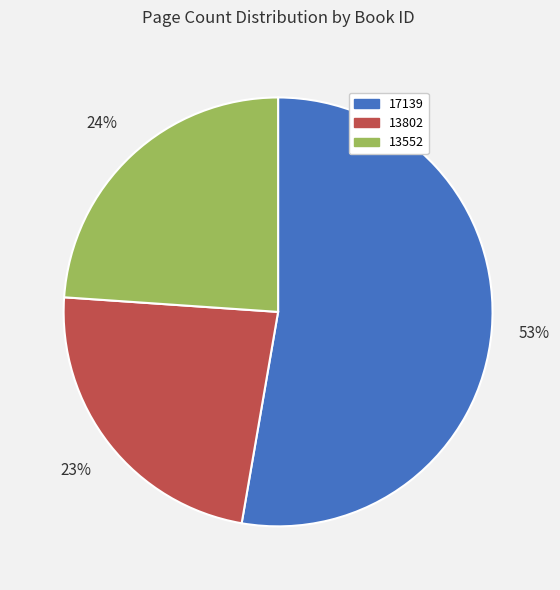

The 17139 slice represents 53% of the pie. True or false?

True